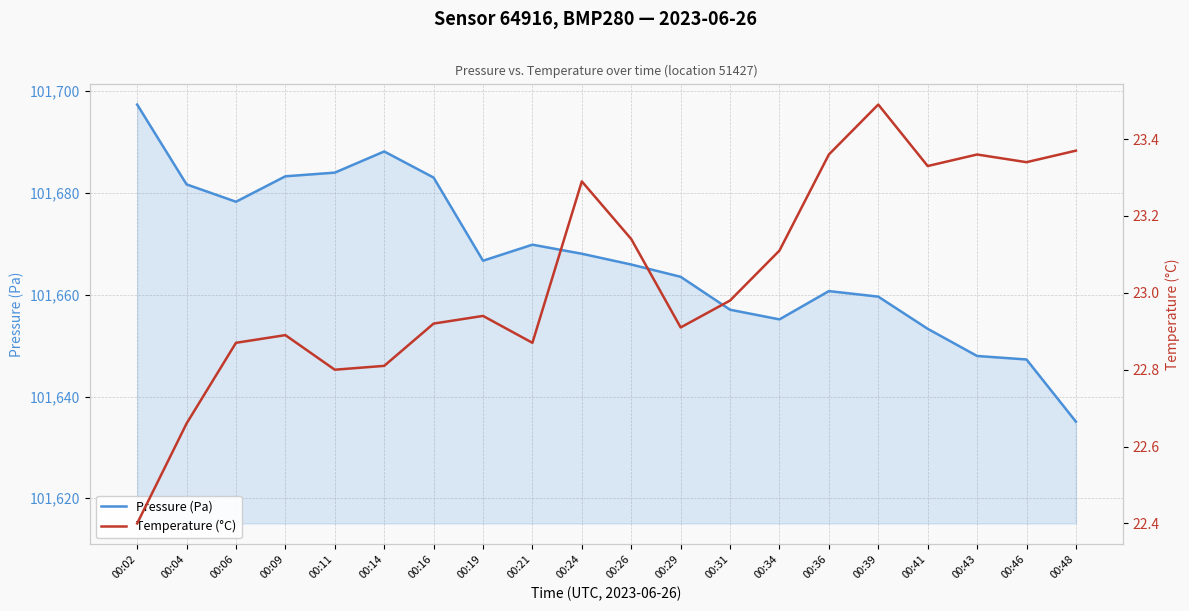

The value of Temperature (°C) at 00:02 is 29.6. True or false?

False